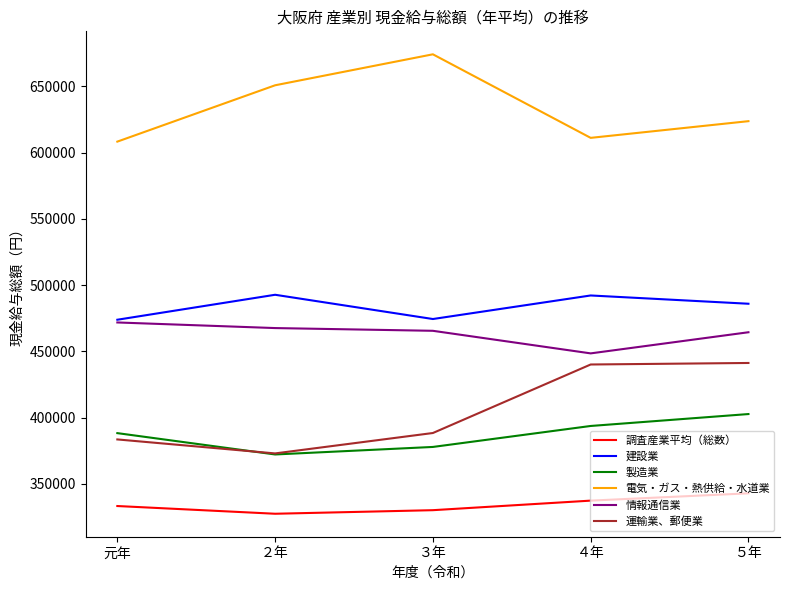

The value of 電気・ガス・熱供給・水道業 at ２年 is 650732. True or false?

True